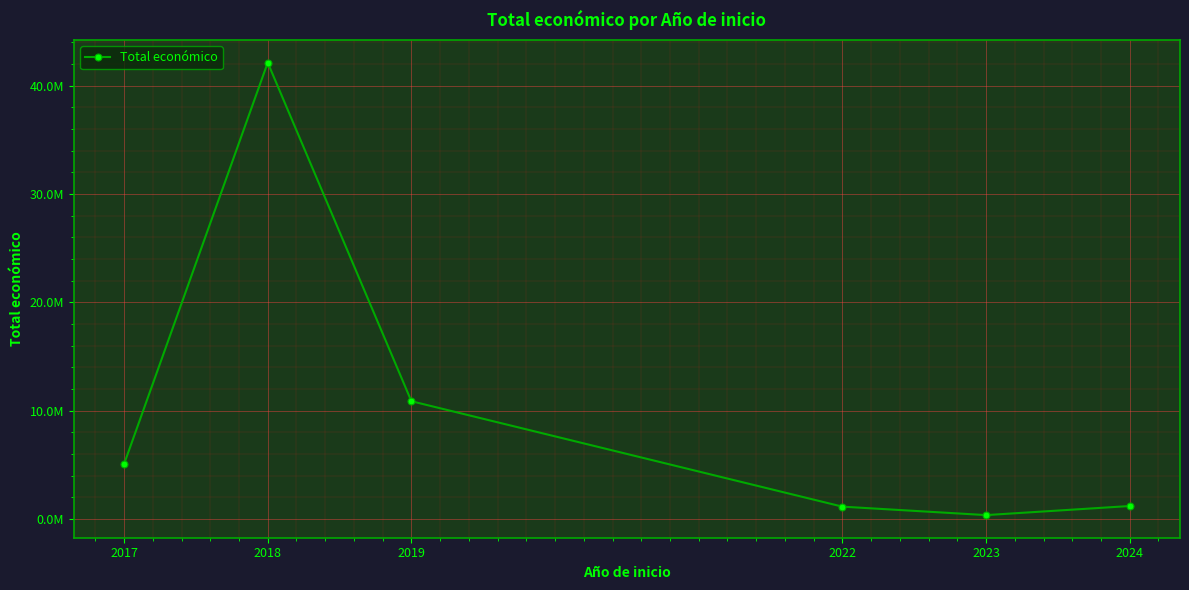

Does the chart have visible grid lines?

Yes